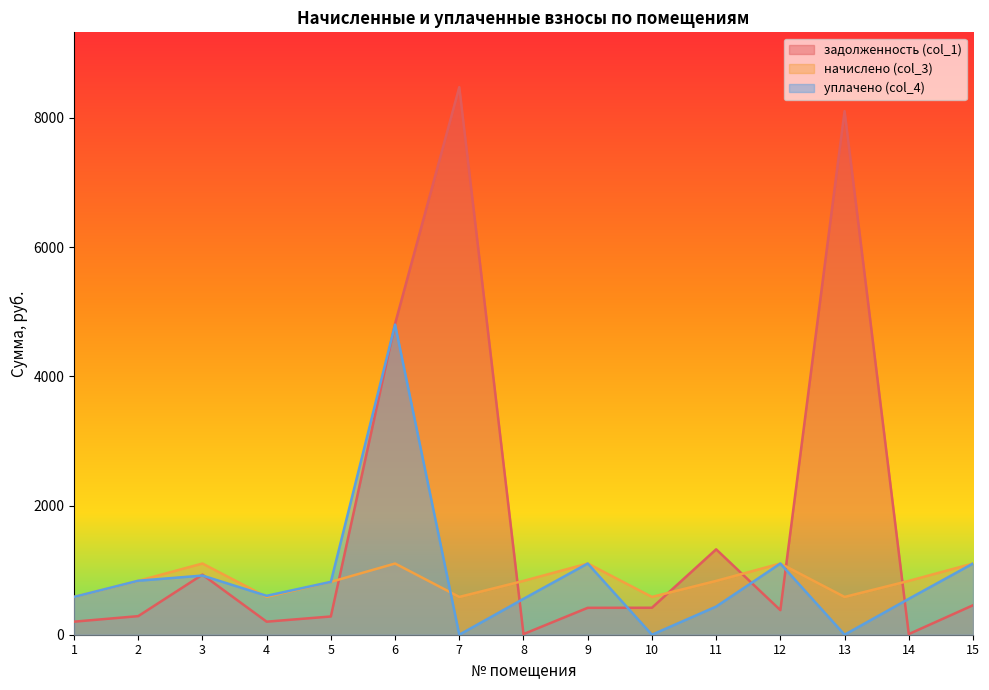

What is the difference between the maximum and minimum values in the задолженность (col_1) series?

8467.8